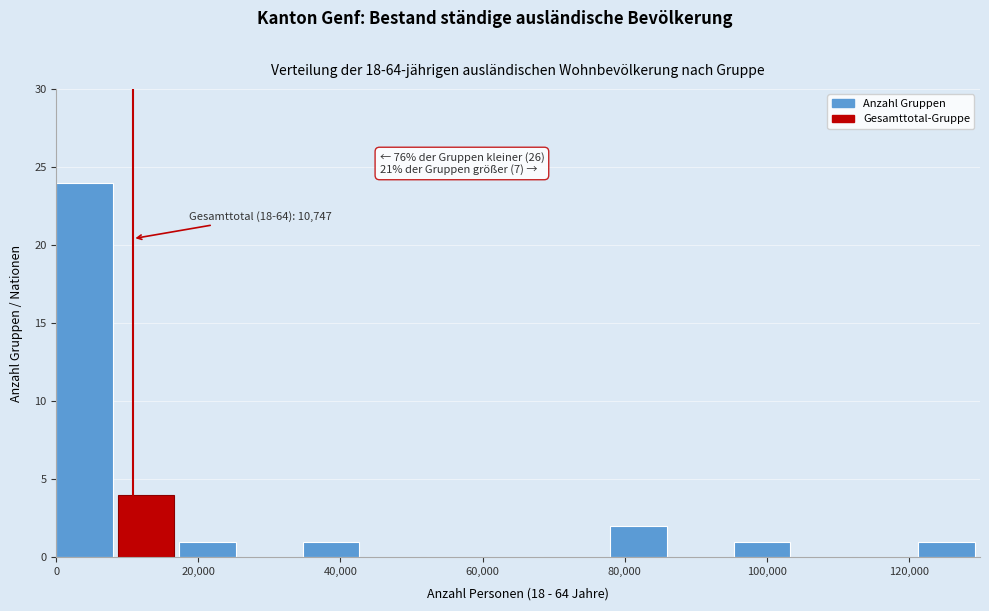

Which range on the x-axis has the tallest bar?

0 to 8000